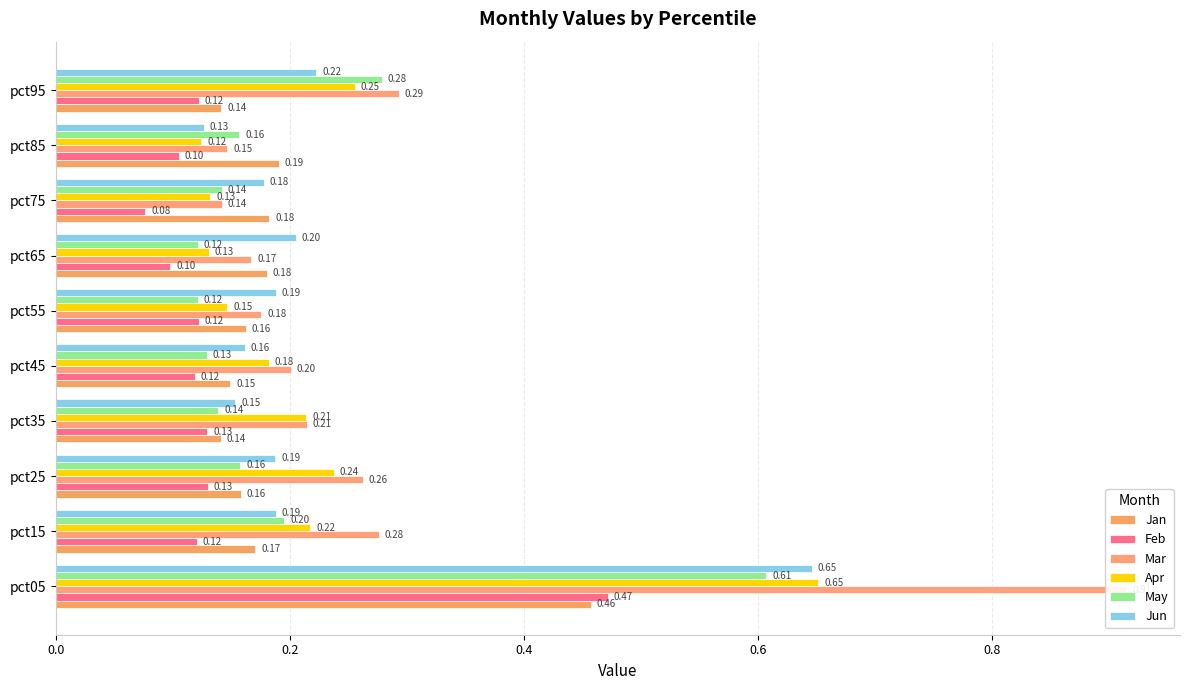

The value of Feb at 0.4 is 0.1. True or false?

True